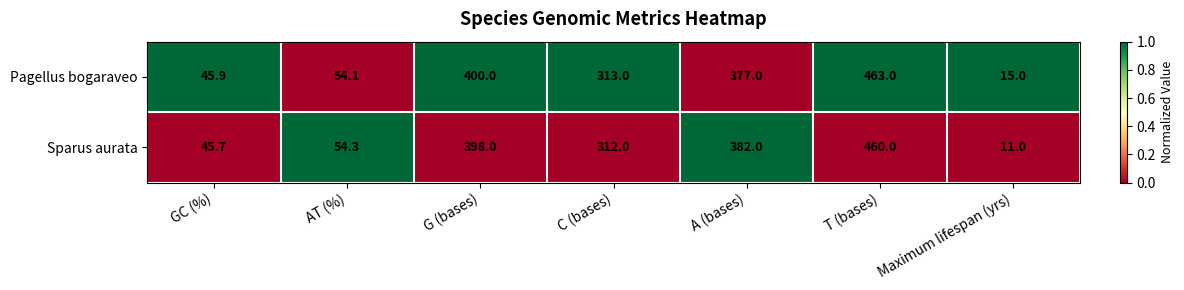

Is it true that Pagellus bogaraveo equals 313.0 at C (bases)?

True